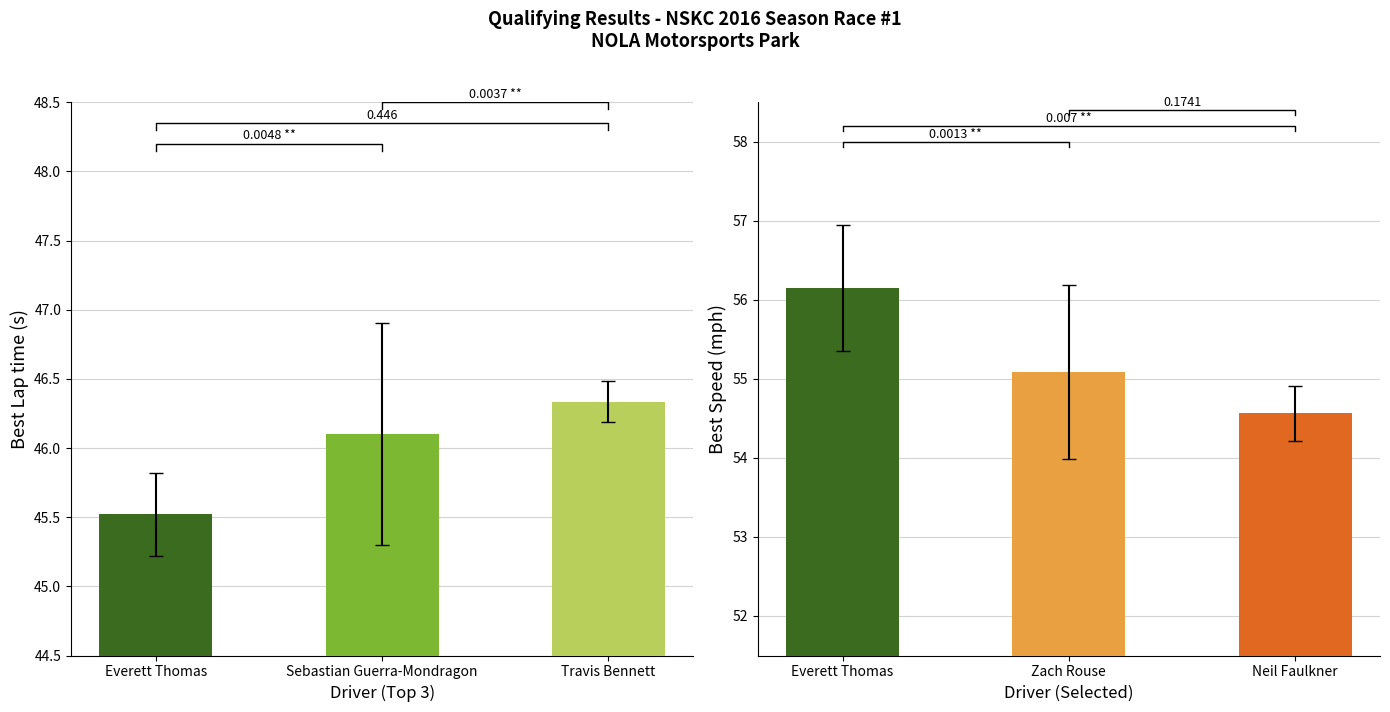

What is the label of the 2nd bar from the right?

Sebastian Guerra-Mondragon